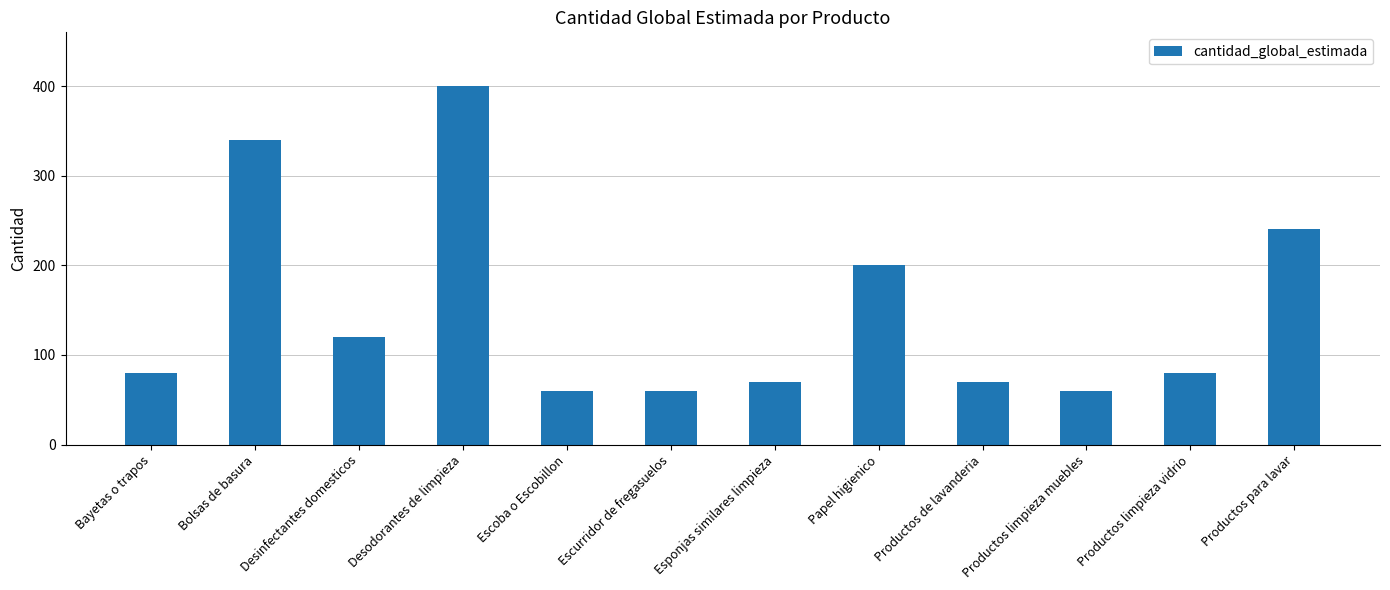

What is the change in value from Bolsas de basura to Productos limpieza vidrio?

-260